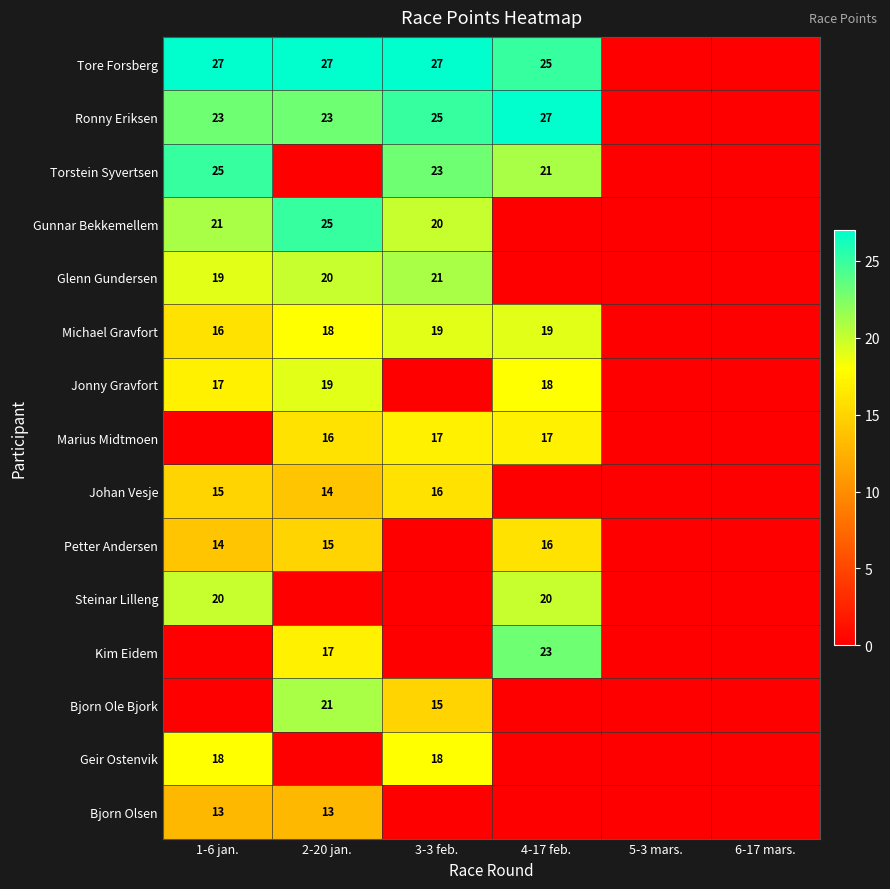

Is the value of Kim Eidem at 2-20 jan. greater than the value of Petter Andersen at 4-17 feb.?

Yes